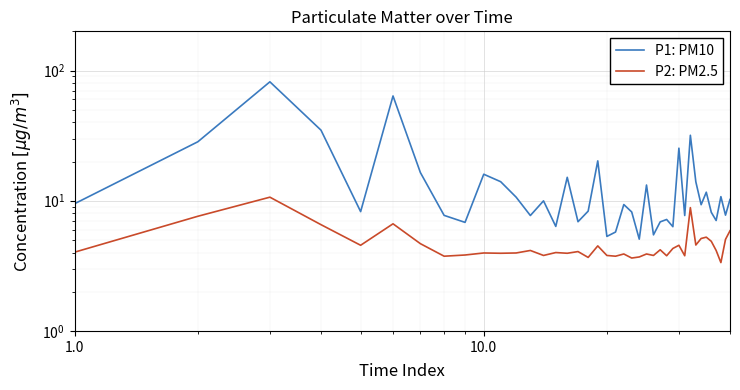

What is the value of the P2: PM2.5 point at the 26th from the left?

3.8